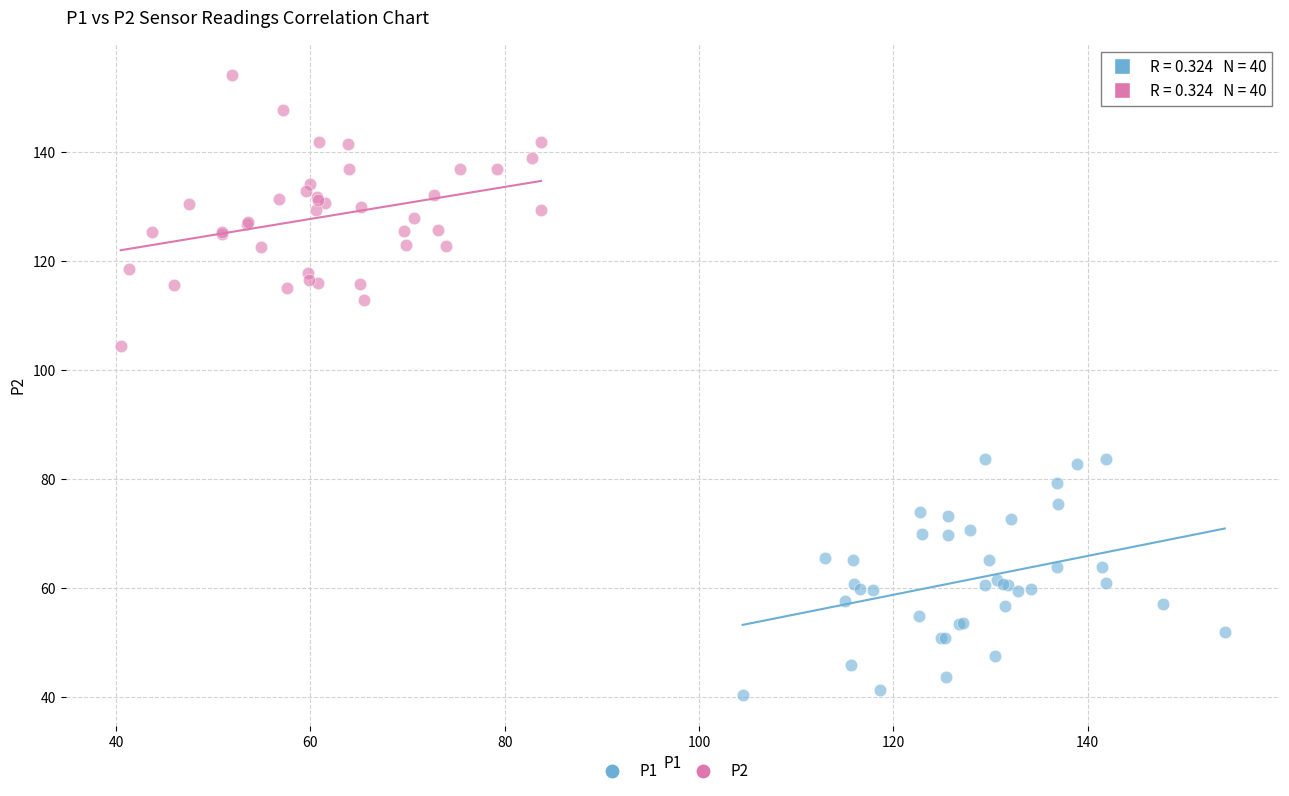

Which series reaches the maximum Y coordinate?

P2